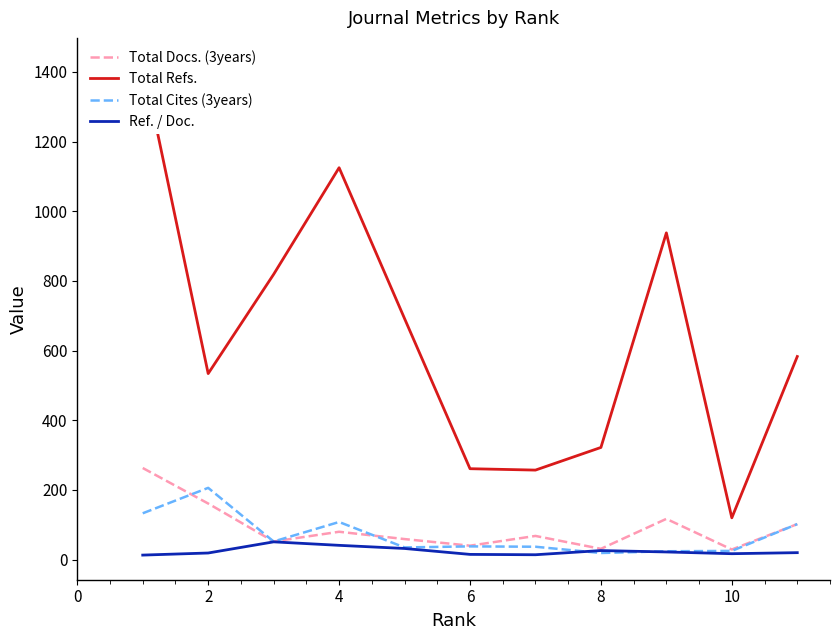

What is the value of the Total Cites (3years) point at the 1st from the left?

133